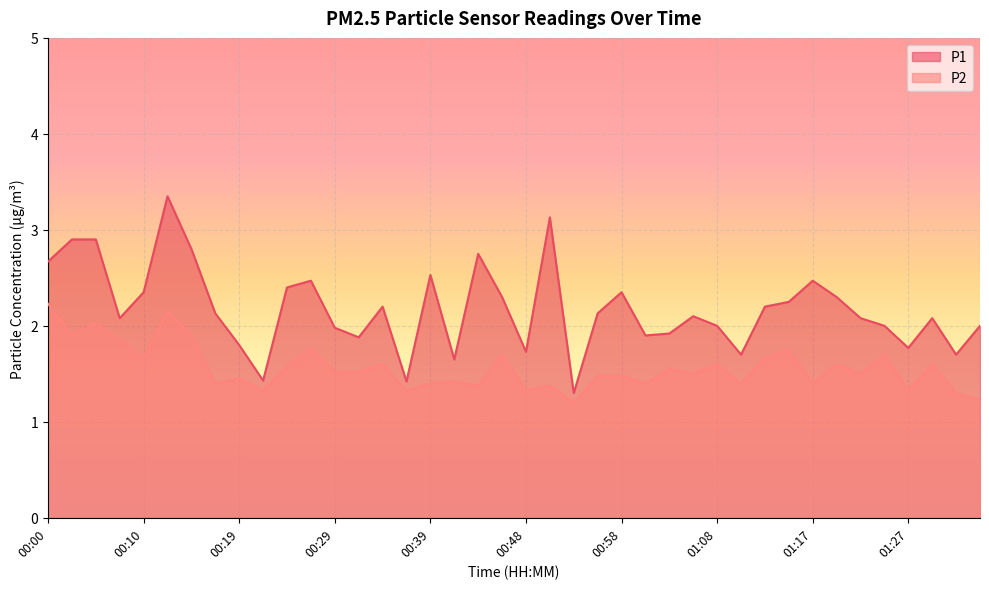

What is the difference between the highest and lowest values at 00:41?

0.2